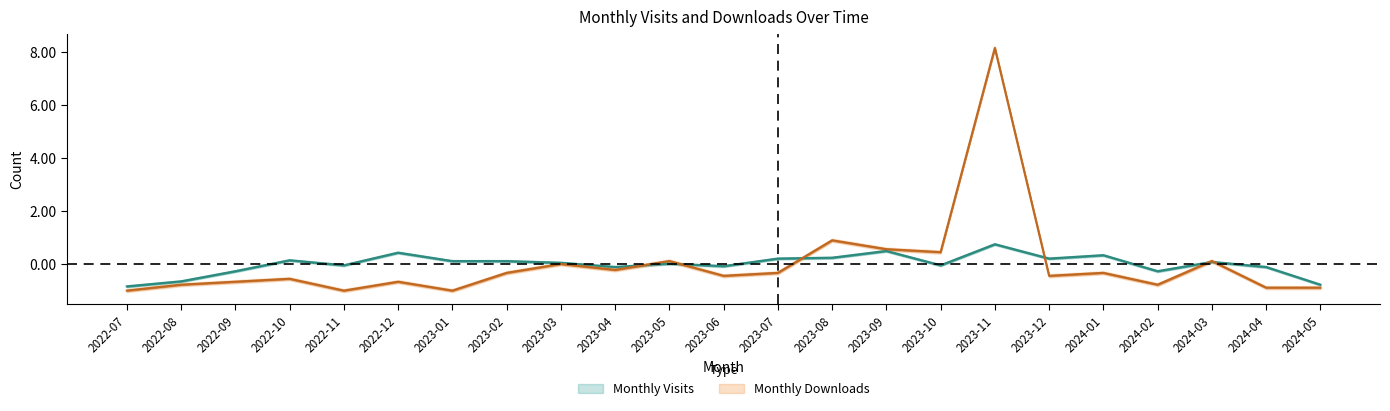

True or false: Monthly Visits has more than 1 points higher than both neighbors.

True